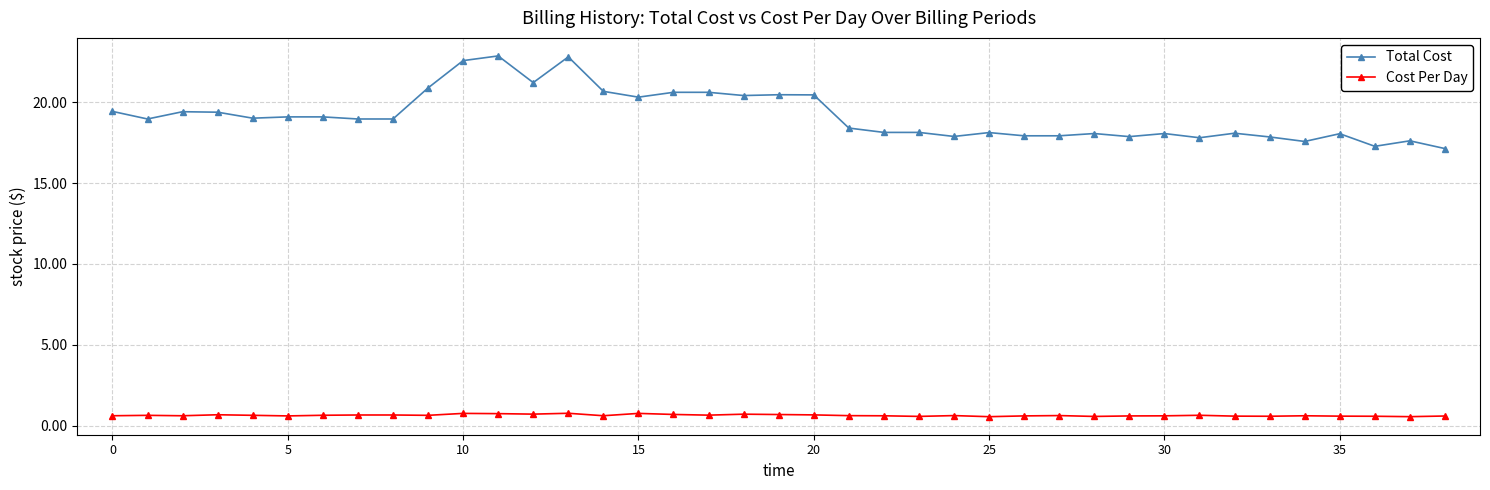

True or false: Cost Per Day has more than 0 points higher than both neighbors.

True